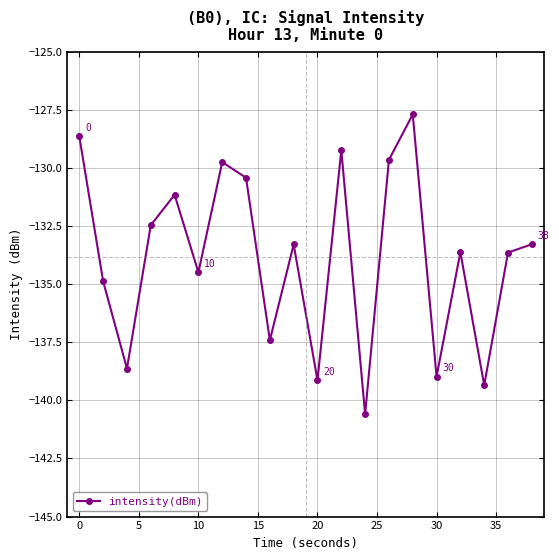

Reading left to right, extract all data points from this chart.

-128.7	-134.9	-138.6	-132.5	-131.2	-134.5	-129.8	-130.4	-137.4	-133.3	-139.1	-129.2	-140.6	-129.7	-127.7	-139.0	-133.6	-139.4	-133.6	-133.3